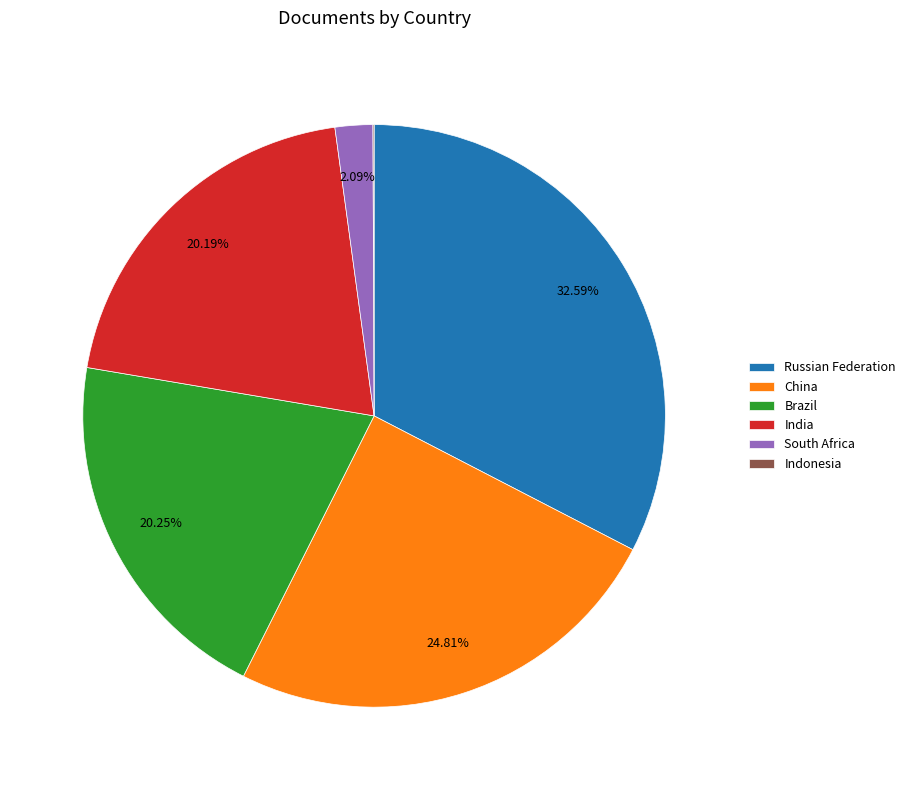

To the nearest percent, what percentage of the pie is Russian Federation?

33%